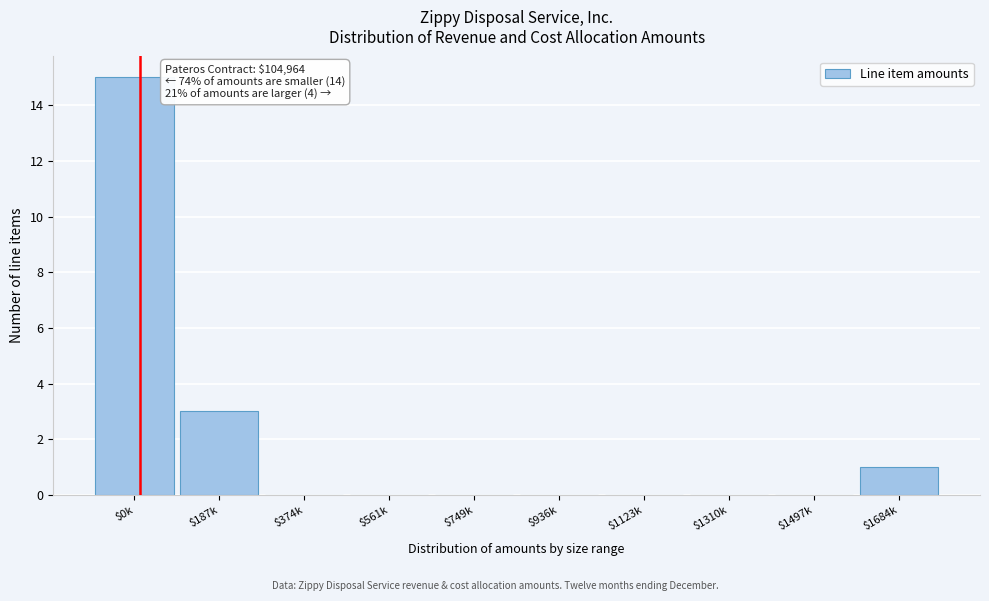

Which category has the highest value across all series?

$0k